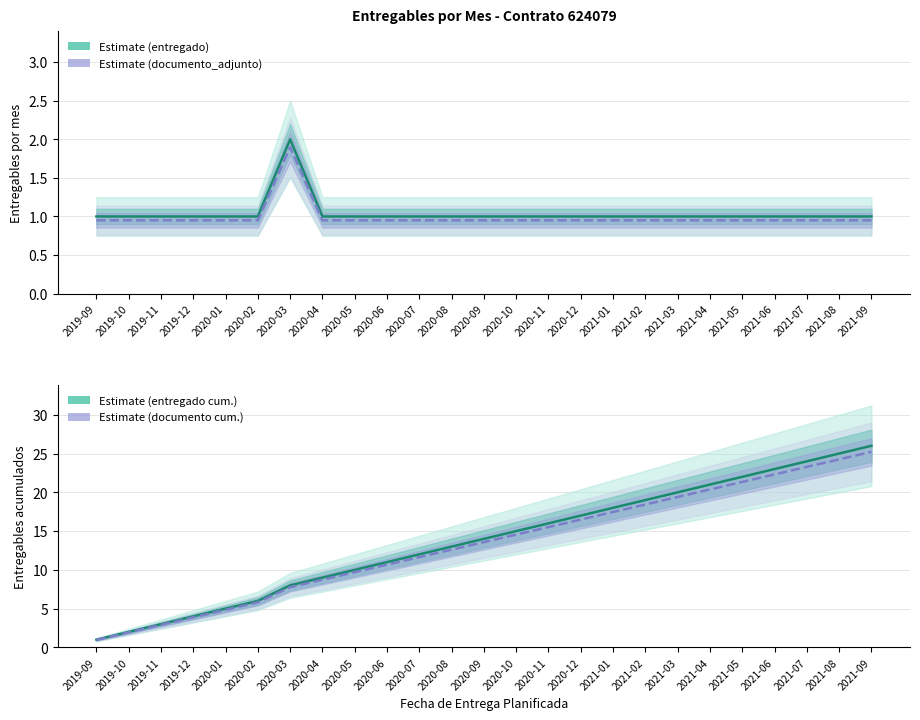

Which series has the largest total across all categories?

entregado (cum.)